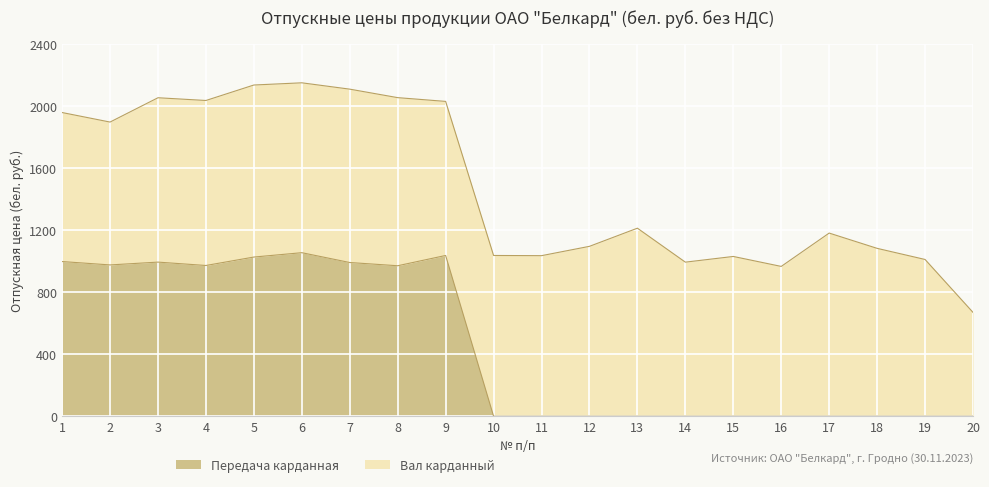

Reading left to right, list all the values displayed in this chart.

1=996.9	2=975.1	3=993.3	4=971.5	5=1025.8	6=1053.9	7=990.6	8=969.8	9=1036.0	10=0.0	11=0.0	12=0.0	13=0.0	14=0.0	15=0.0	16=0.0	17=0.0	18=0.0	19=0.0	20=0.0